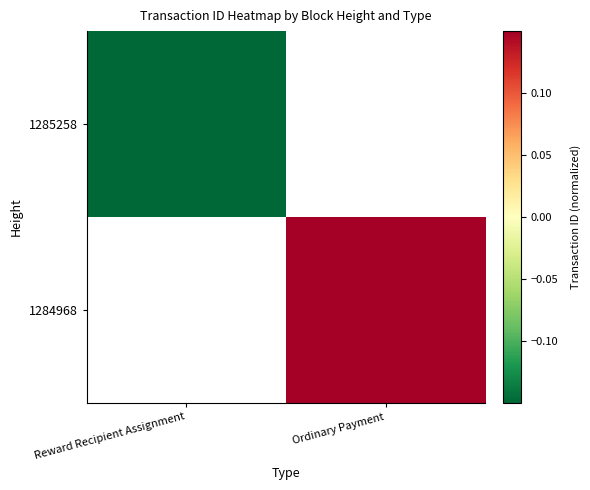

At which label does 1284968 first exceed 0?

Ordinary Payment